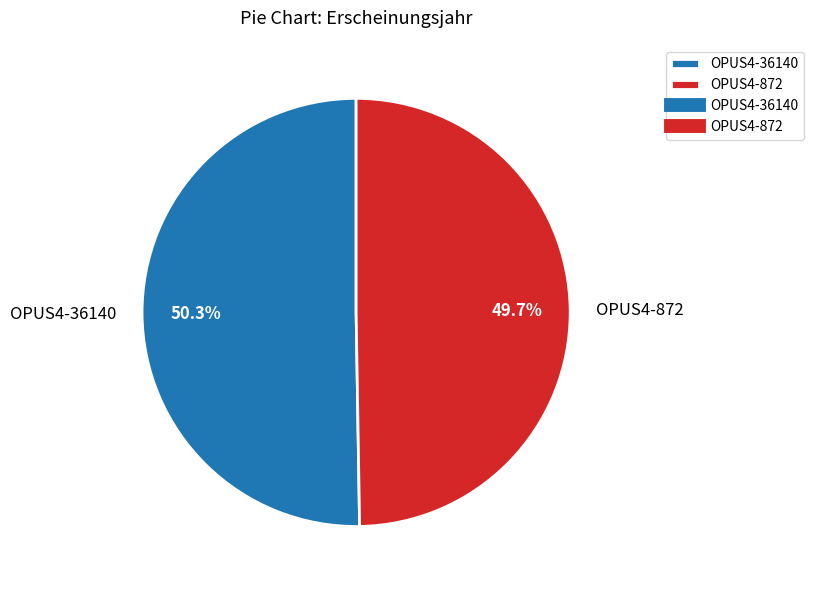

How many segments does this pie chart have?

2